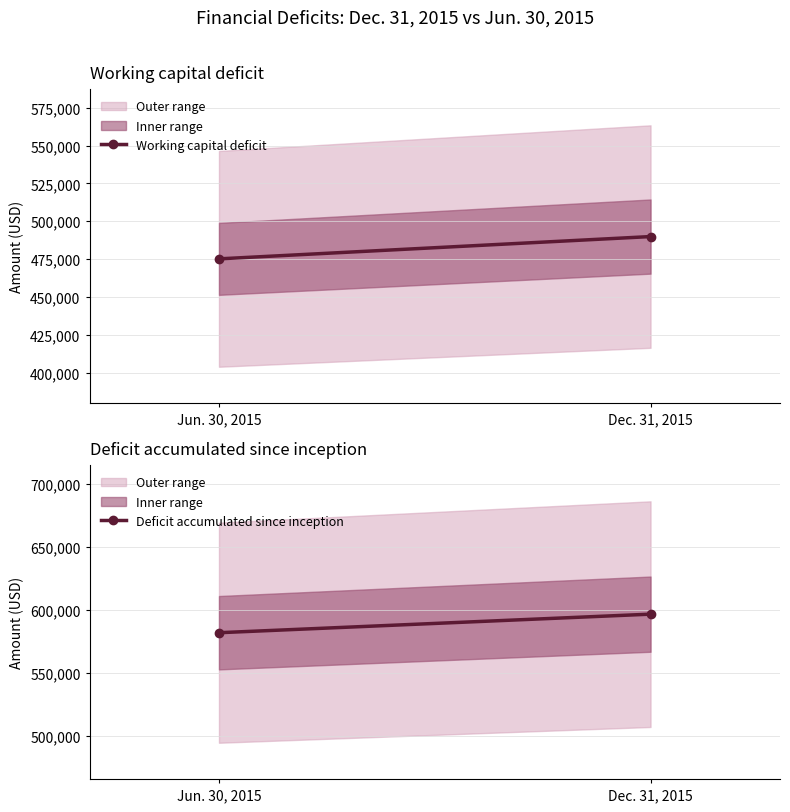

What position from the right is Dec. 31, 2015?

1